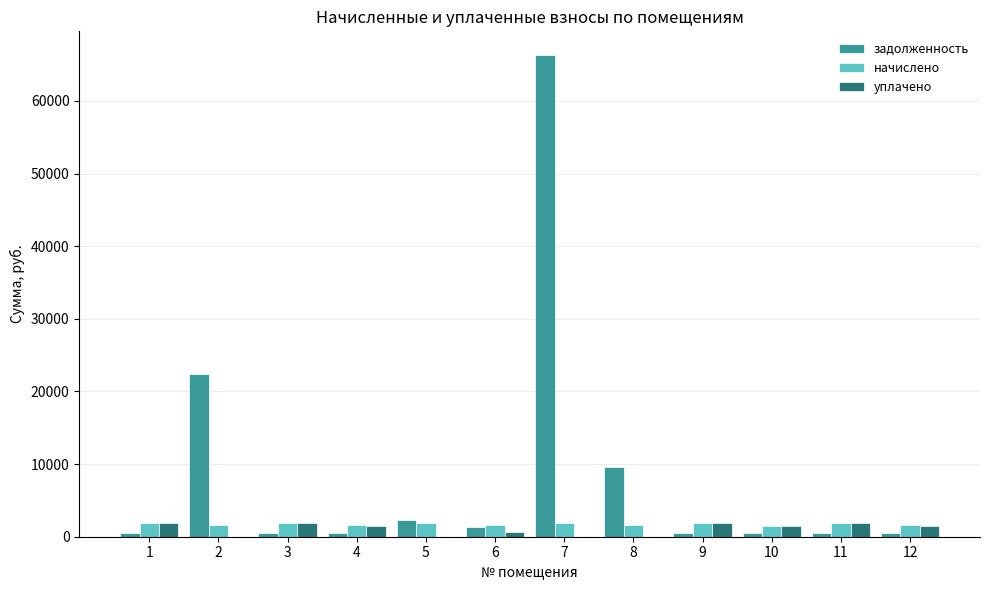

True or false: начислено has a value of 1943.9 at 1.

True